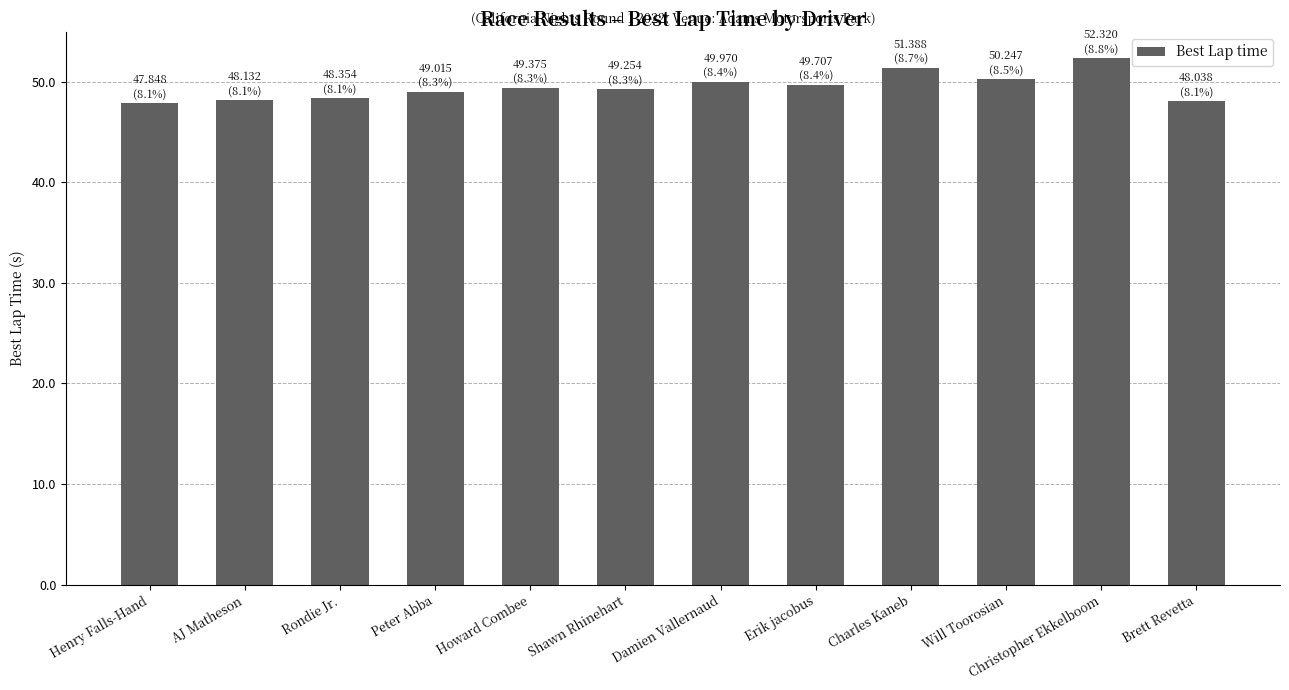

True or false: the data shows 50.2 at Will Toorosian.

True